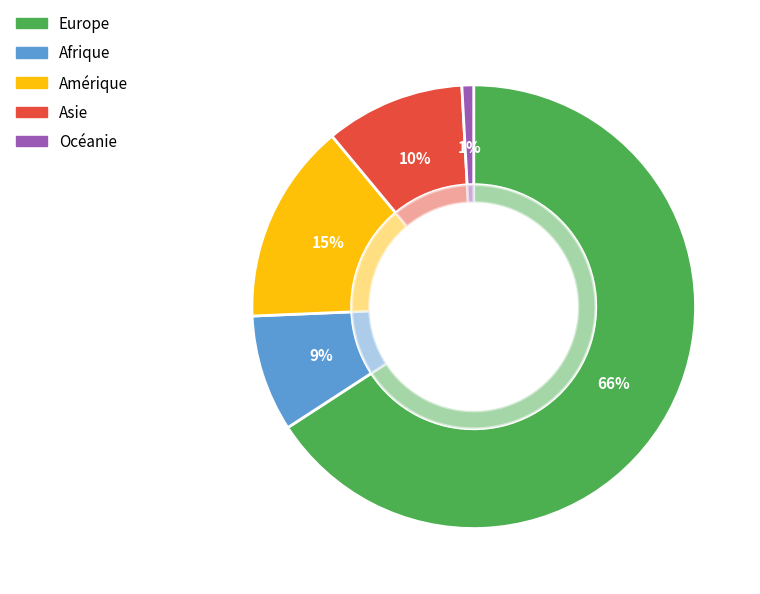

Is it true that Amérique is 15% of the pie?

True